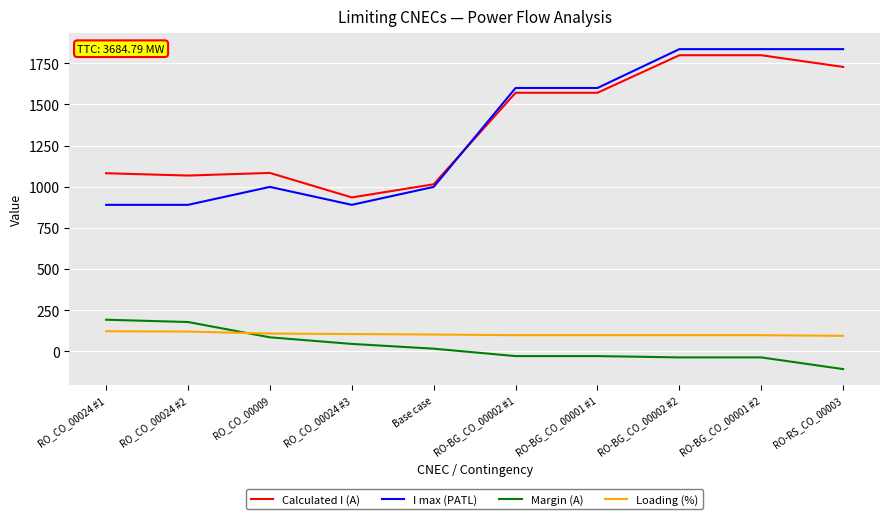

List the series in order of their peak value, lowest first.

Loading (%), Margin (A), Calculated I (A), I max (PATL)